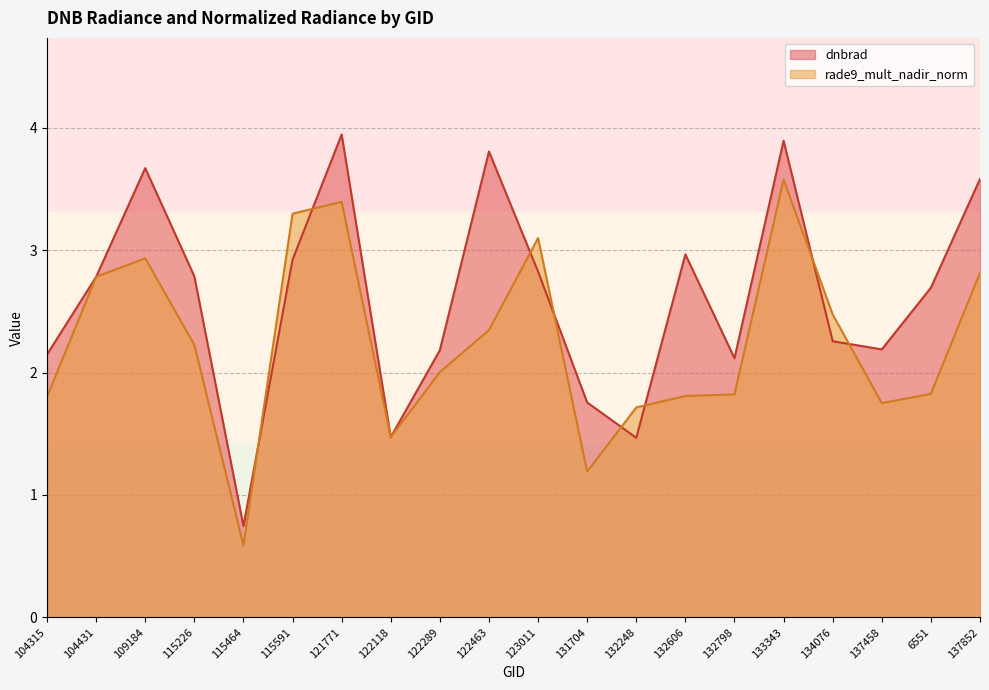

What is the difference between the maximum and second lowest values in the dnbrad series?

2.5